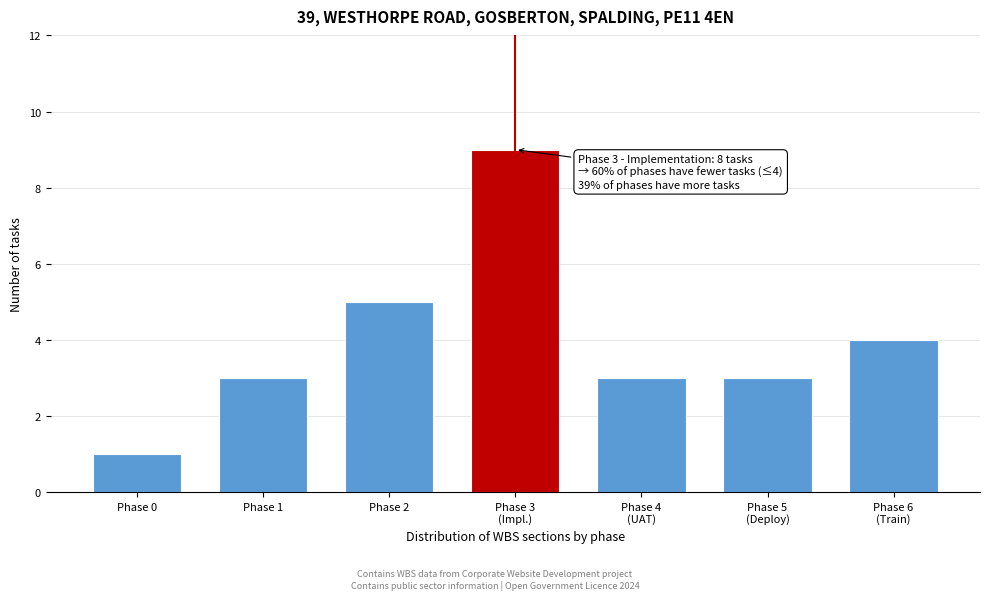

Reading left to right, transcribe all the data shown in this chart.

1	3	5	9	3	3	4